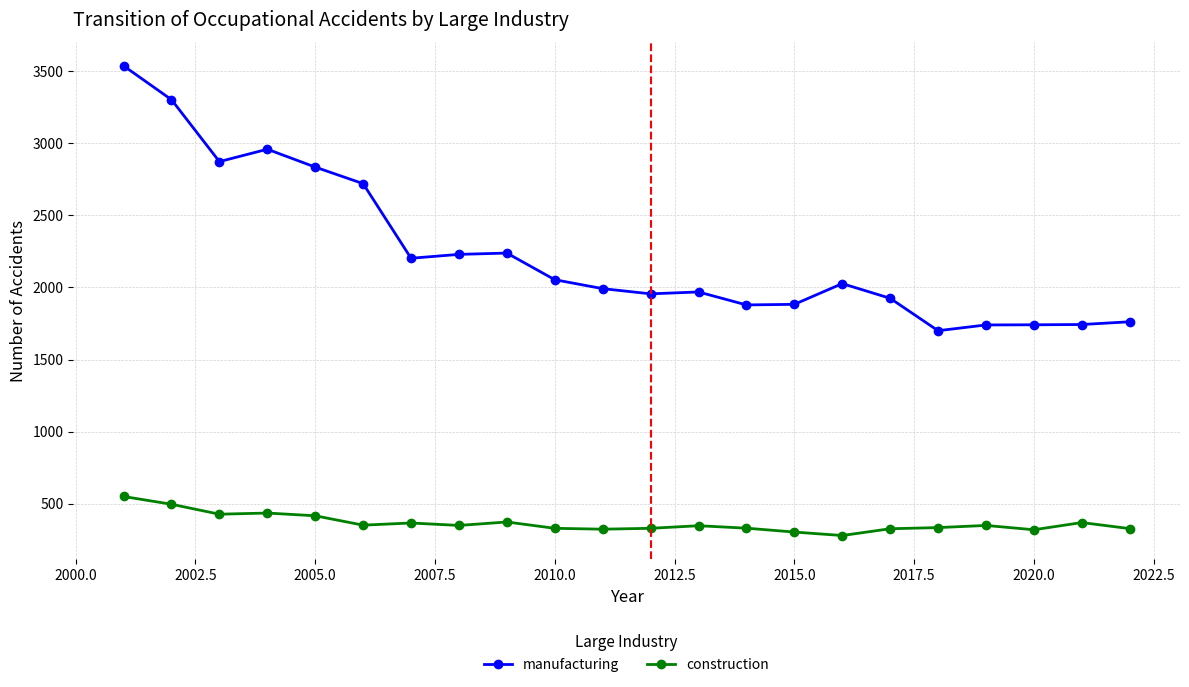

True or false: manufacturing has more than 1 interior local peaks.

True